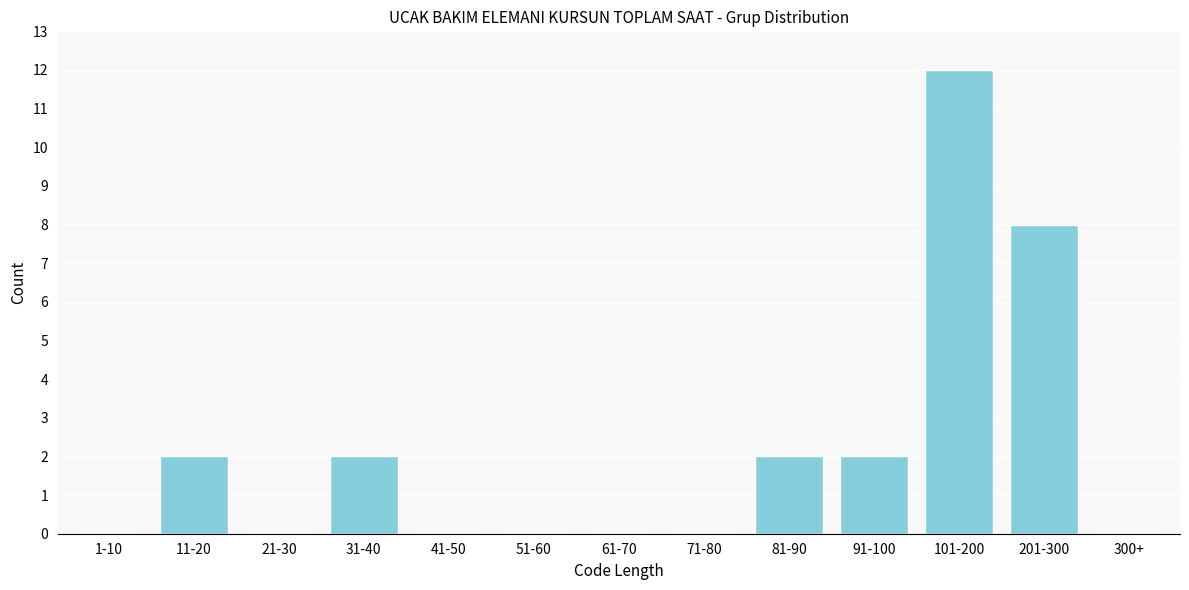

Reading right to left, transcribe all the data shown in this chart.

300+=0	201-300=8	101-200=12	91-100=2	81-90=2	71-80=0	61-70=0	51-60=0	41-50=0	31-40=2	21-30=0	11-20=2	1-10=0